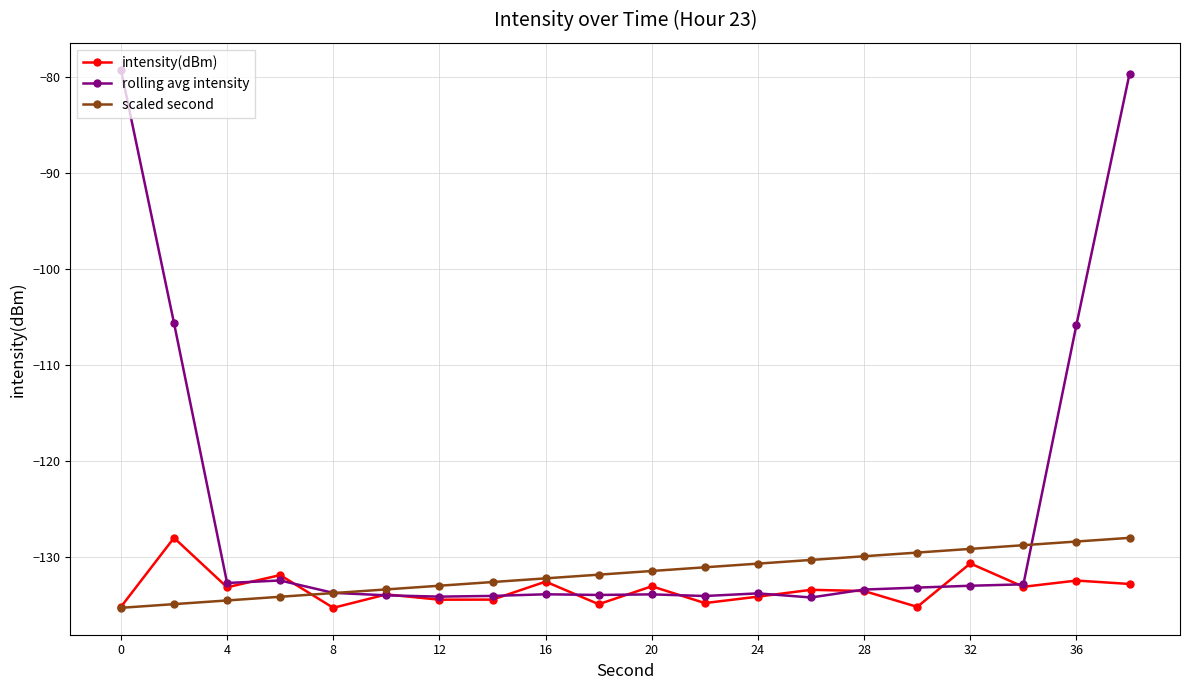

Rank the series by their average value, from lowest to highest.

intensity(dBm), scaled second, rolling avg intensity